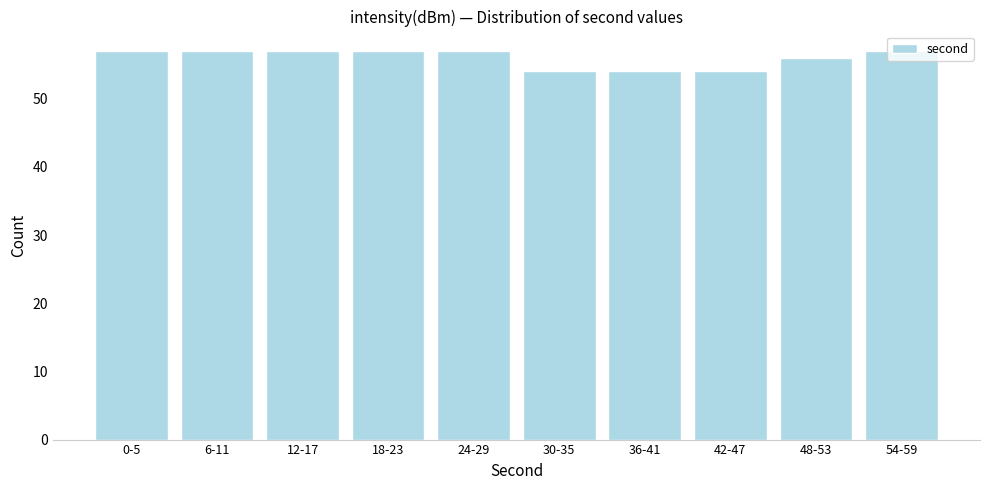

What is the maximum value shown in the chart?

57